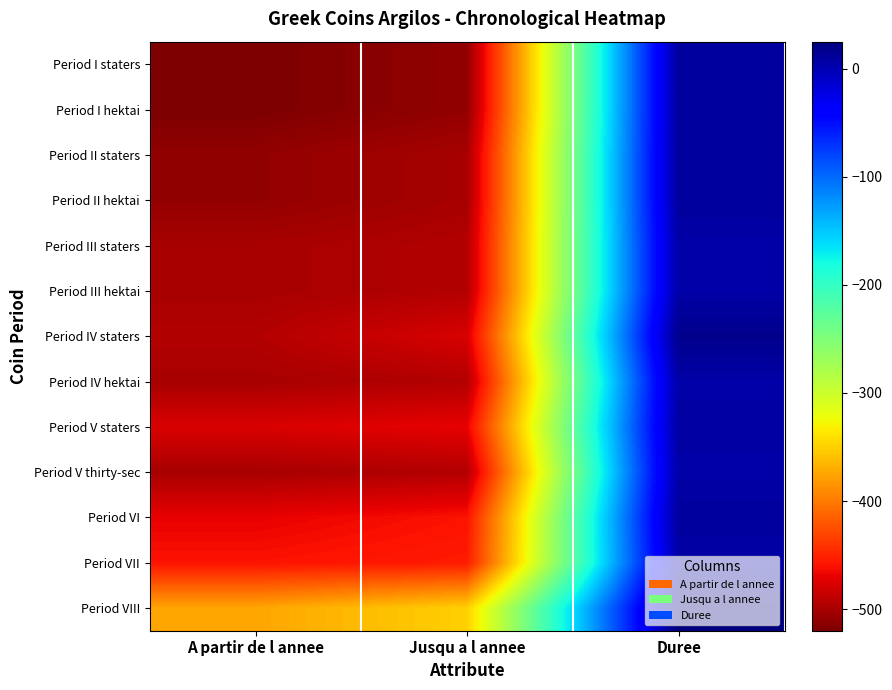

What is the total value across all series at Duree?

125